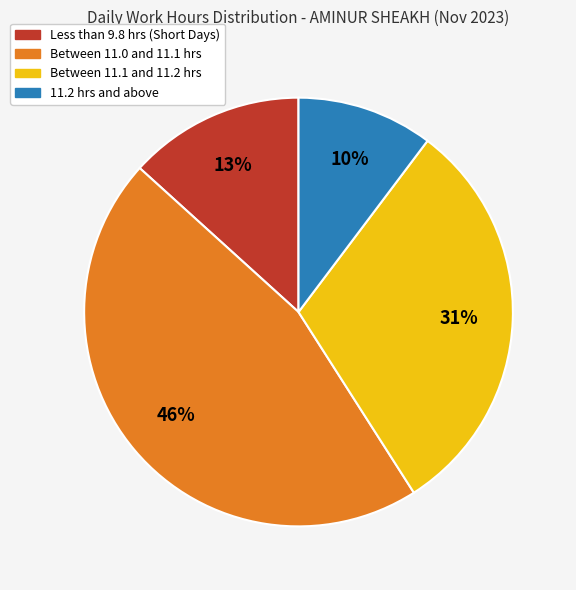

Does any single category account for the majority?

No